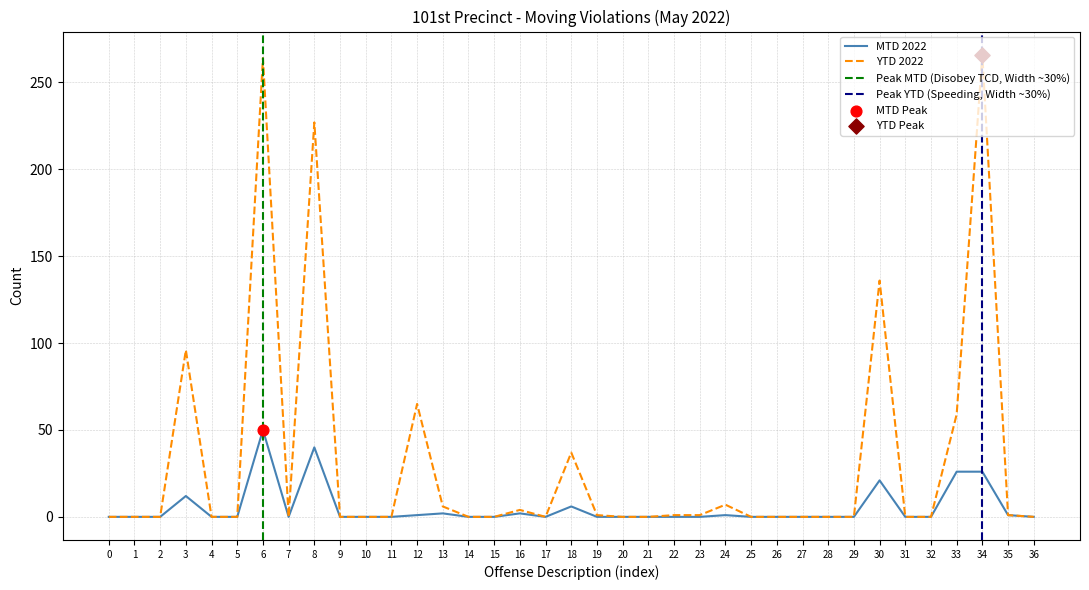

At how many categories does at least one series exceed 154?

3